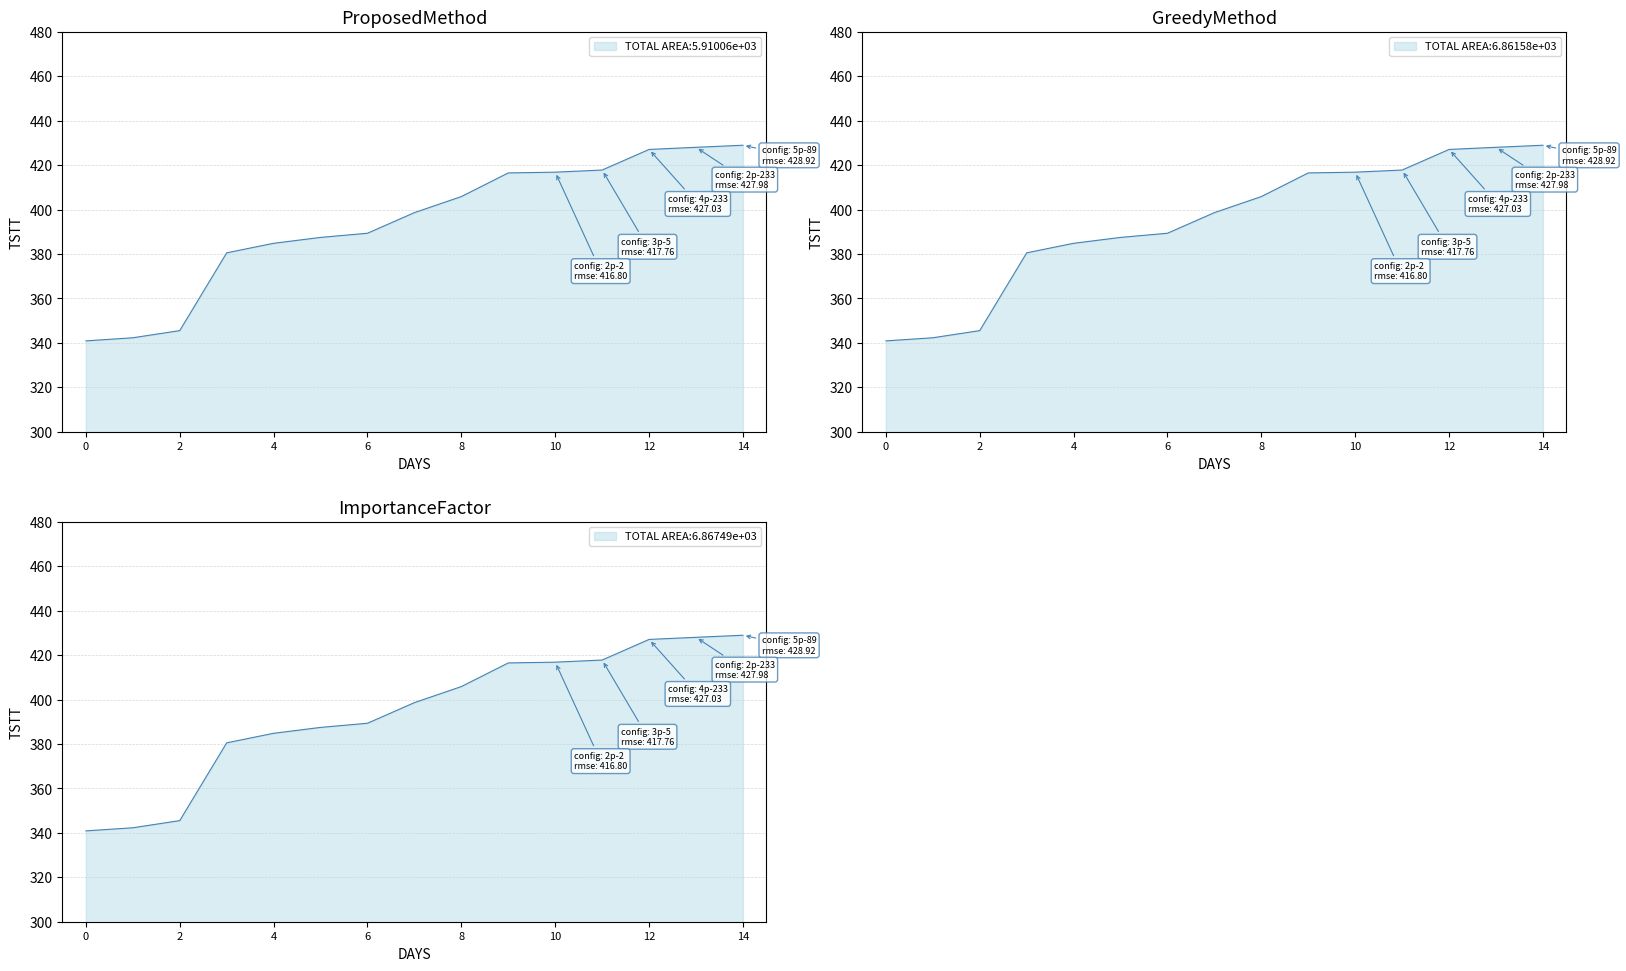

What is the sum of all rmse values?

5910.1